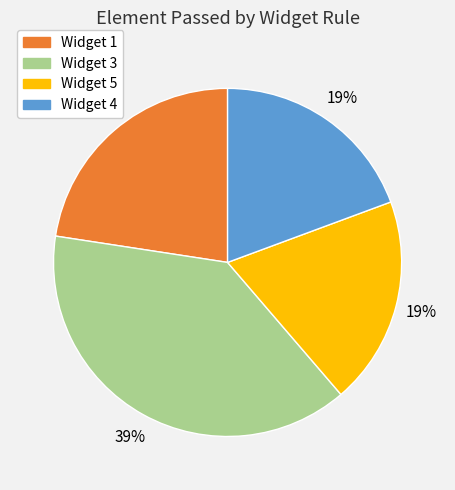

To the nearest percent, what is the average slice percentage?

25%